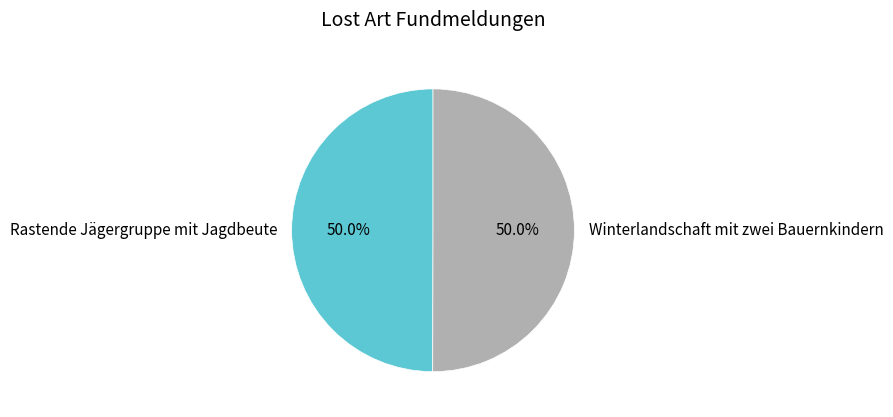

What portion of the pie excludes Rastende Jägergruppe mit Jagdbeute?

50.0%